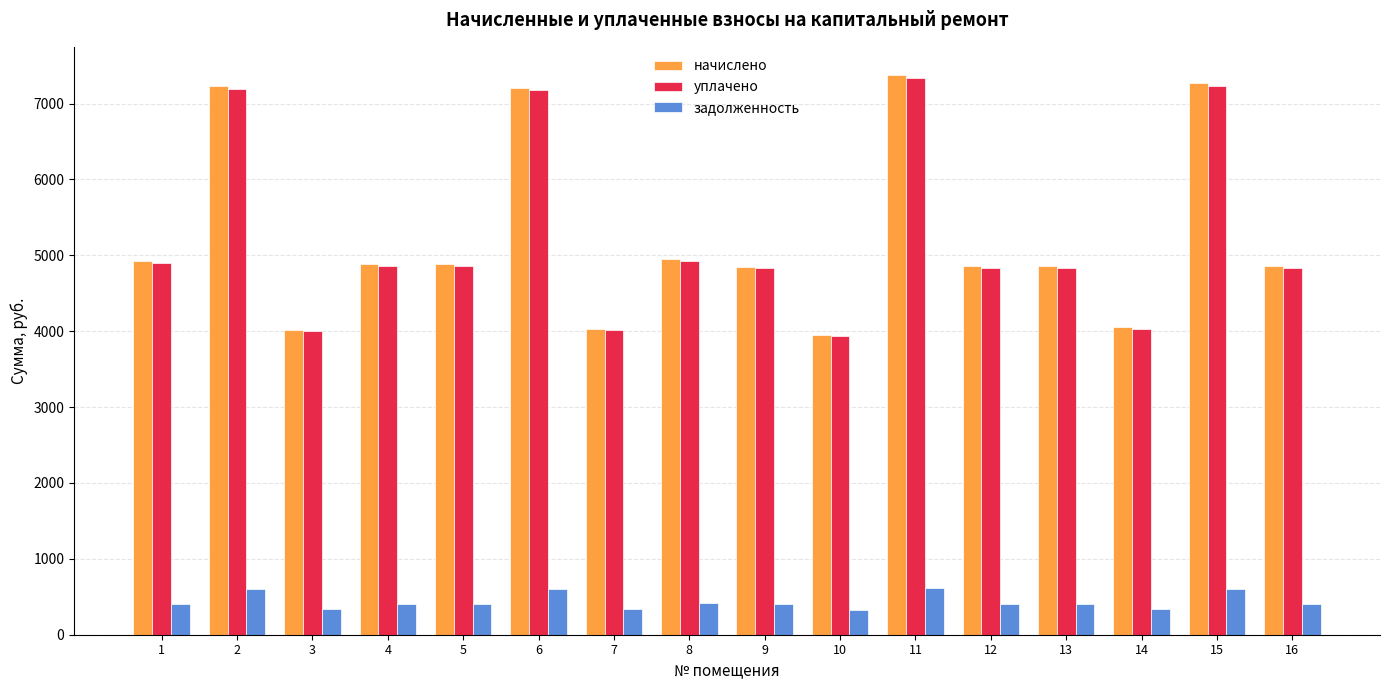

What is the spread (max minus min) of values at 3?

3685.0